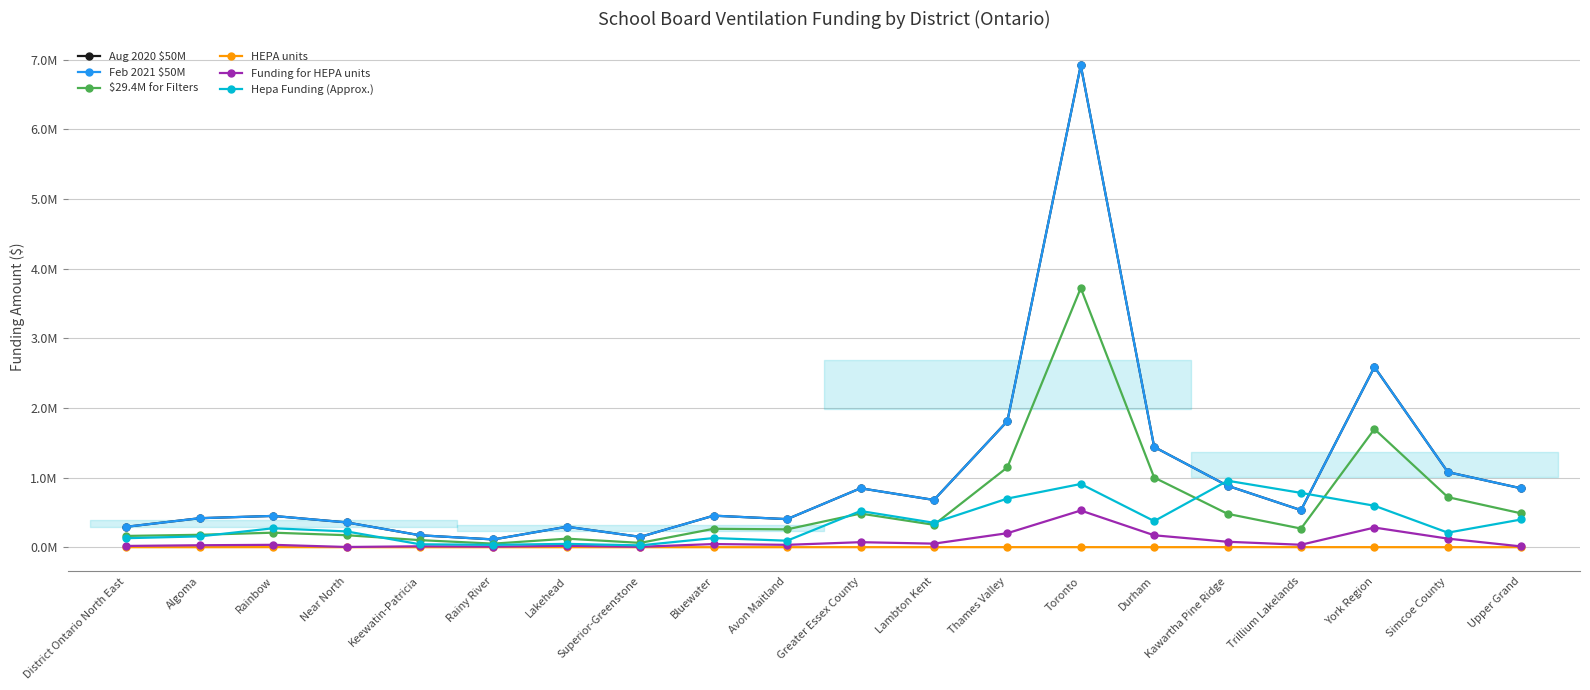

Reading left to right, extract all data points from this chart.

Aug 2020 $50M: 0.3	0.4	0.4	0.4	0.2	0.1	0.3	0.1	0.5	0.4	0.8	0.7	1.8	6.9	1.4	0.9	0.5	2.6	1.1	0.8
Feb 2021 $50M: 0.3	0.4	0.4	0.4	0.2	0.1	0.3	0.1	0.5	0.4	0.8	0.7	1.8	6.9	1.4	0.9	0.5	2.6	1.1	0.8
$29.4M for Filters: 0.2	0.2	0.2	0.2	0.1	0.1	0.1	0.1	0.3	0.3	0.5	0.3	1.1	3.7	1.0	0.5	0.3	1.7	0.7	0.5
HEPA units: 0.0	0.0	0.0	0.0	0.0	0.0	0.0	0.0	0.0	0.0	0.0	0.0	0.0	0.0	0.0	0.0	0.0	0.0	0.0	0.0
Funding for HEPA units: 0.0	0.0	0.0	0.0	0.0	0.0	0.0	0.0	0.0	0.0	0.1	0.1	0.2	0.5	0.2	0.1	0.0	0.3	0.1	0.0
Hepa Funding (Approx.): 0.1	0.2	0.3	0.2	0.0	0.0	0.0	0.0	0.1	0.1	0.5	0.4	0.7	0.9	0.4	1.0	0.8	0.6	0.2	0.4